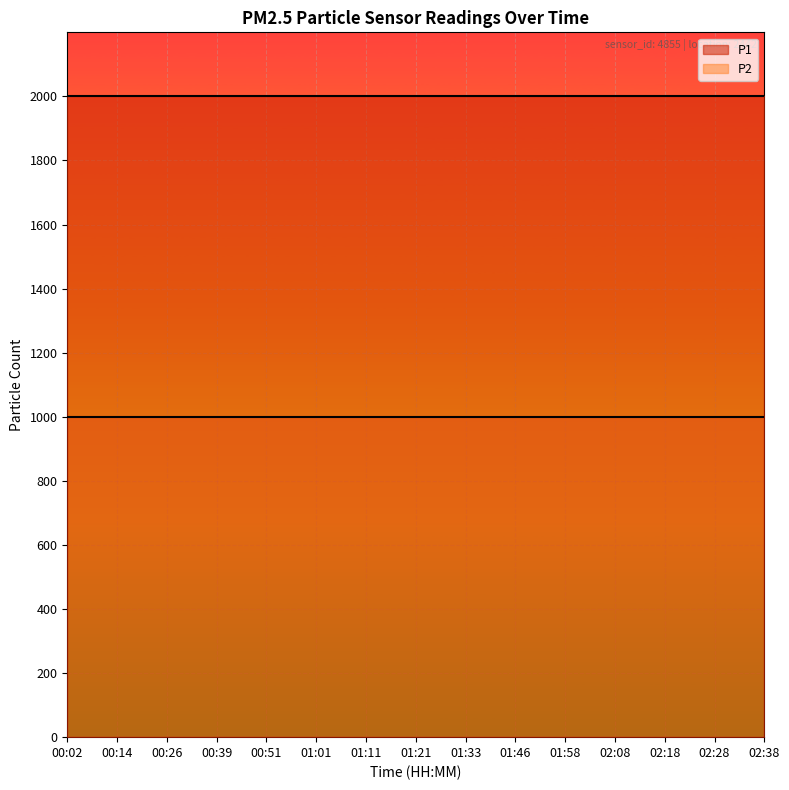

Reading left to right, list all the values displayed in this chart.

P1: 00:02=1999.9	00:14=1999.9	00:26=1999.9	00:39=1999.9	00:51=1999.9	01:01=1999.9	01:11=1999.9	01:21=1999.9	01:33=1999.9	01:46=1999.9	01:58=1999.9	02:08=1999.9	02:18=1999.9	02:28=1999.9	02:38=1999.9
P2: 00:02=999.9	00:14=999.9	00:26=999.9	00:39=999.9	00:51=999.9	01:01=999.9	01:11=999.9	01:21=999.9	01:33=999.9	01:46=999.9	01:58=999.9	02:08=999.9	02:18=999.9	02:28=999.9	02:38=999.9